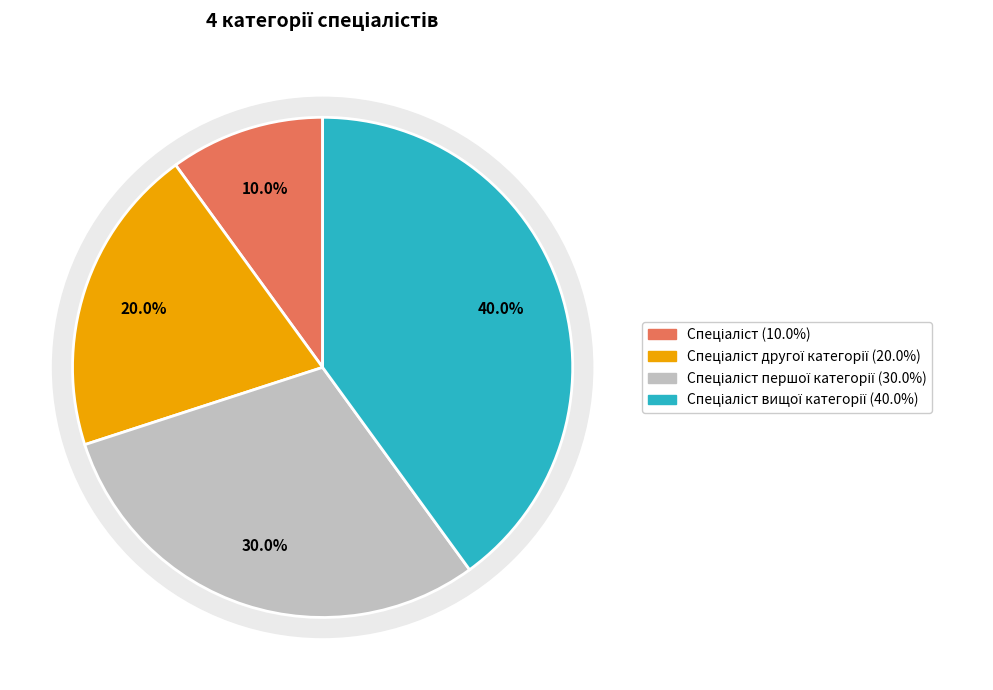

How many slices are in this pie chart?

4